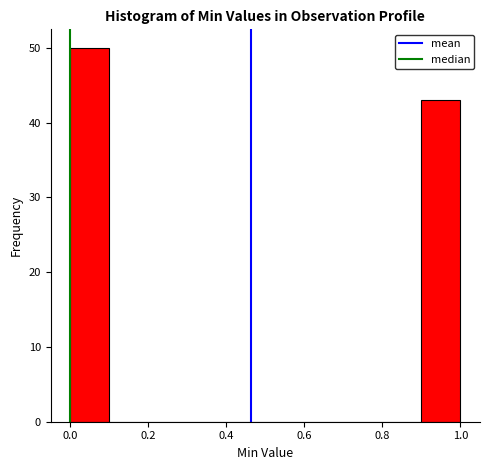

Reading left to right, transcribe this chart: for each bar, give the range it covers on the x-axis and its height. The values are not printed on the chart, so give them approximately, as read against the axis.

0.0 to 0.1: 50
0.1 to 0.2: 0
0.2 to 0.3: 0
0.3 to 0.4: 0
0.4 to 0.5: 0
0.5 to 0.6: 0
0.6 to 0.7: 0
0.7 to 0.8: 0
0.8 to 0.9: 0
0.9 to 1.0: 43